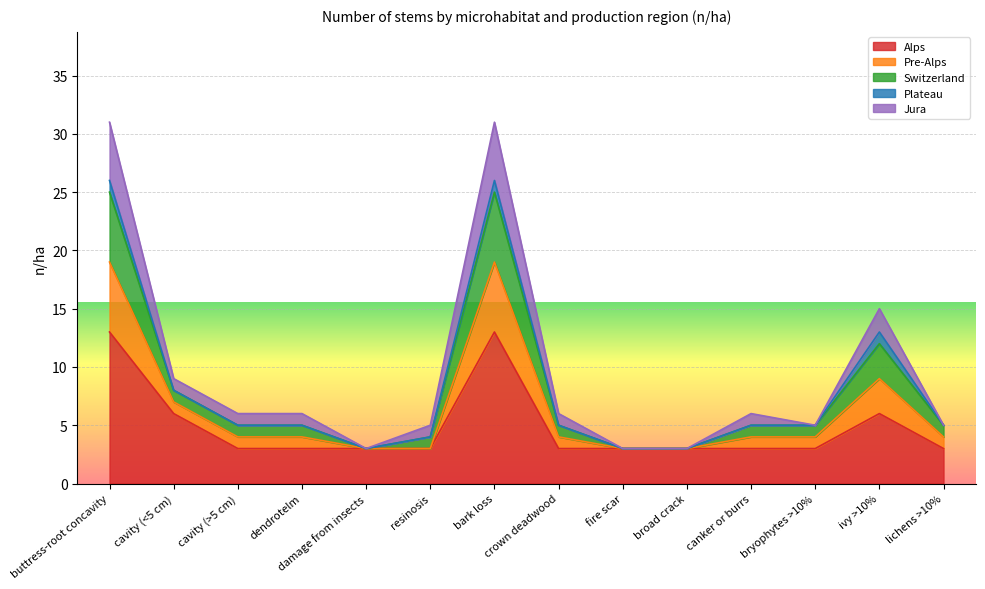

True or false: Alps has a value of 3 at damage from insects.

True